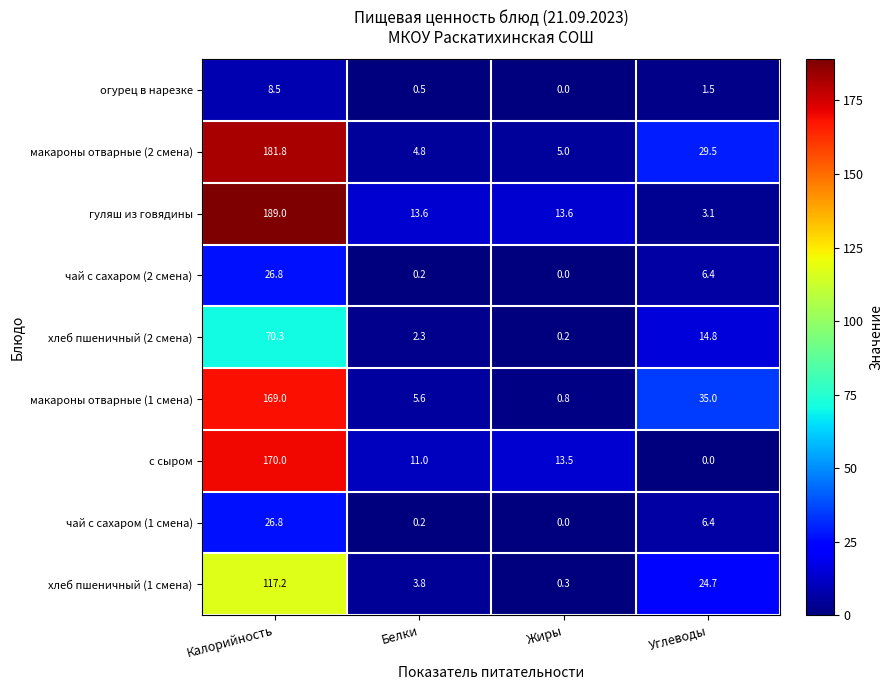

What is the sum of all макароны отварные (2 смена) values?

221.1